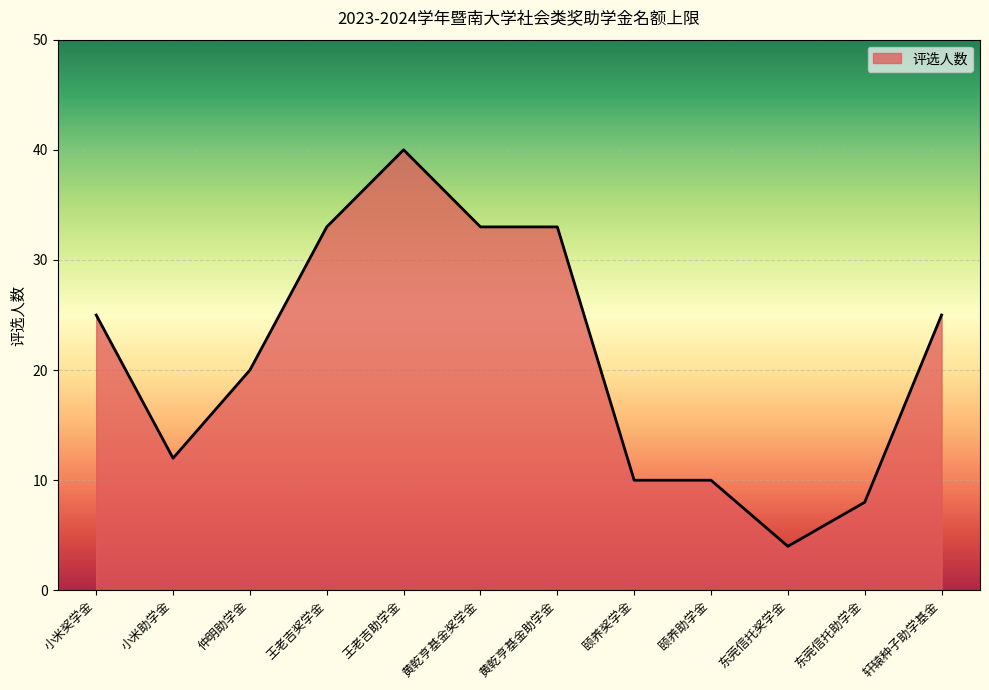

What position from the left is 轩辕种子助学基金?

12